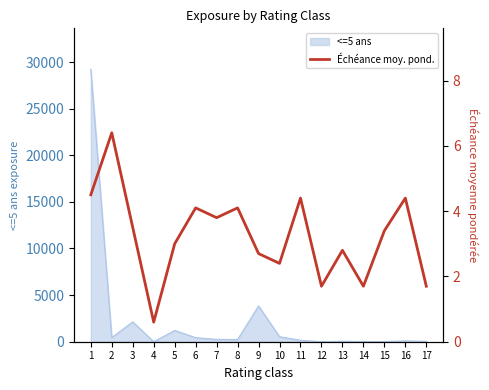

At which label is the value closest to 3?

5